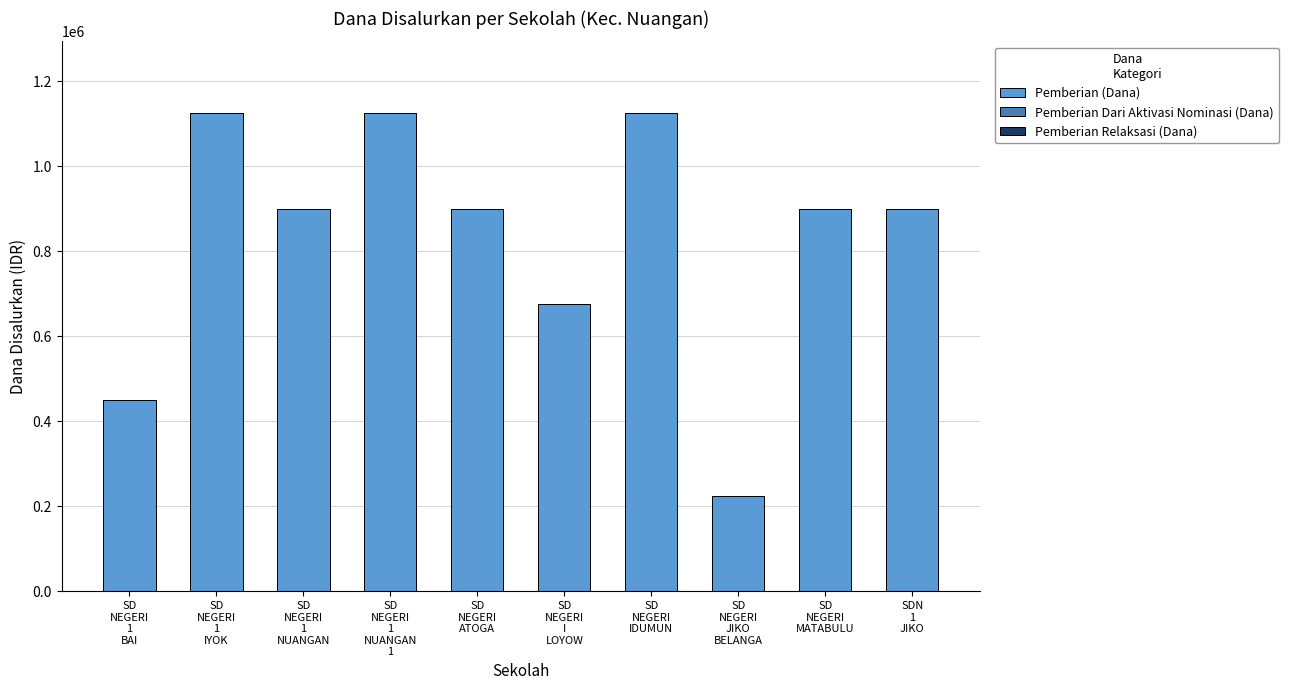

Are the bars horizontal?

No